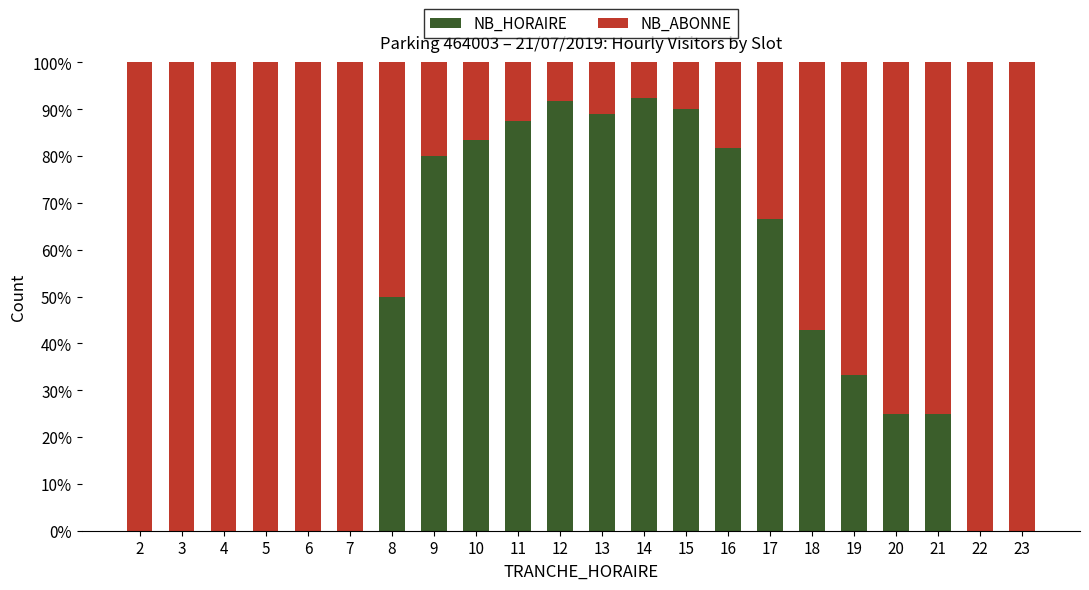

What is the total value across all series at 15?

100.0